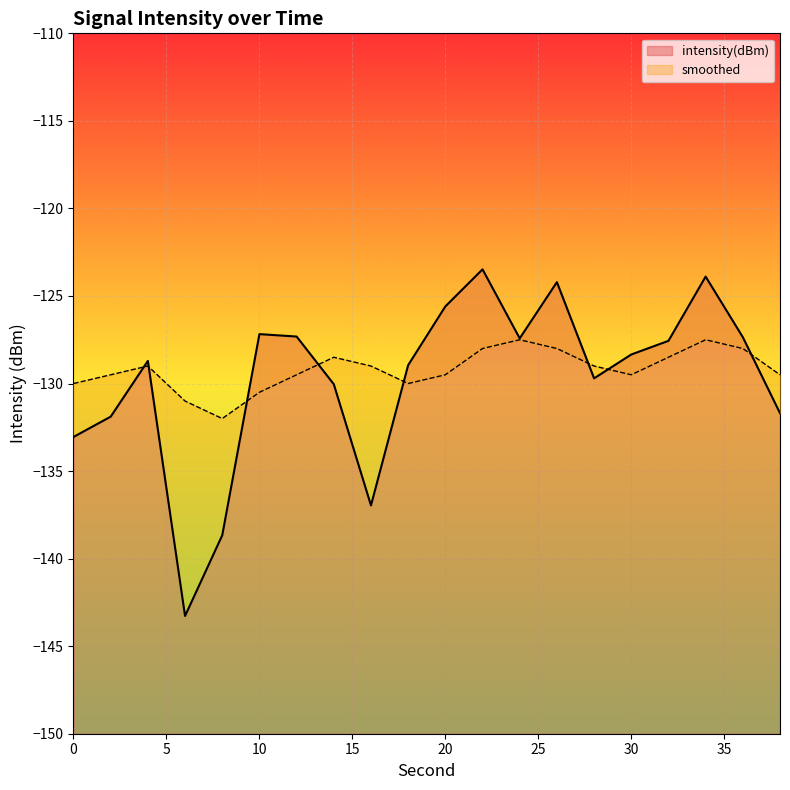

What is the difference between the highest and lowest values at 2?

2.4